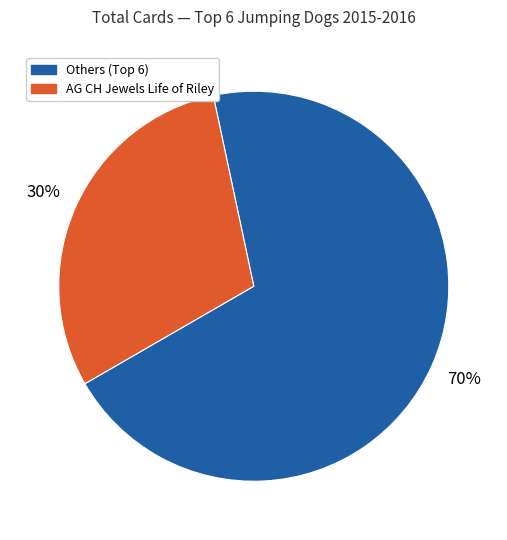

Is there a majority slice in this chart?

Yes